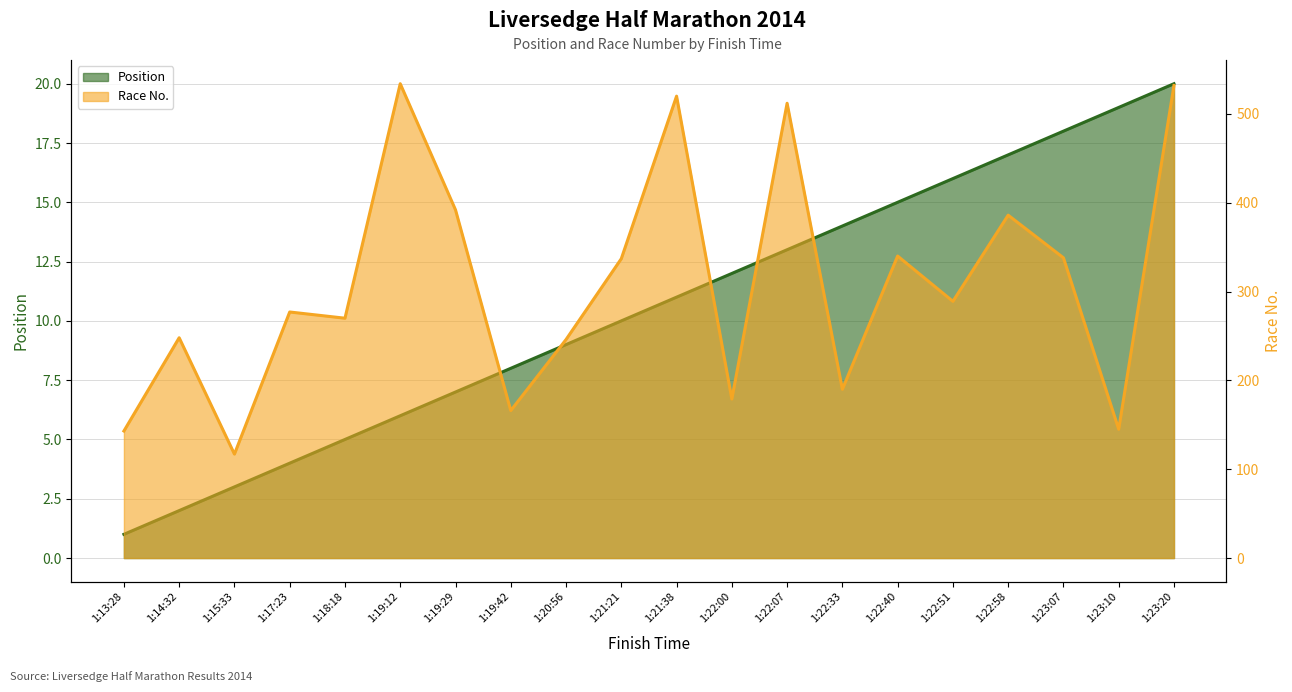

What is the difference between the Race No. values at 1:19:42 and 1:17:23?

111